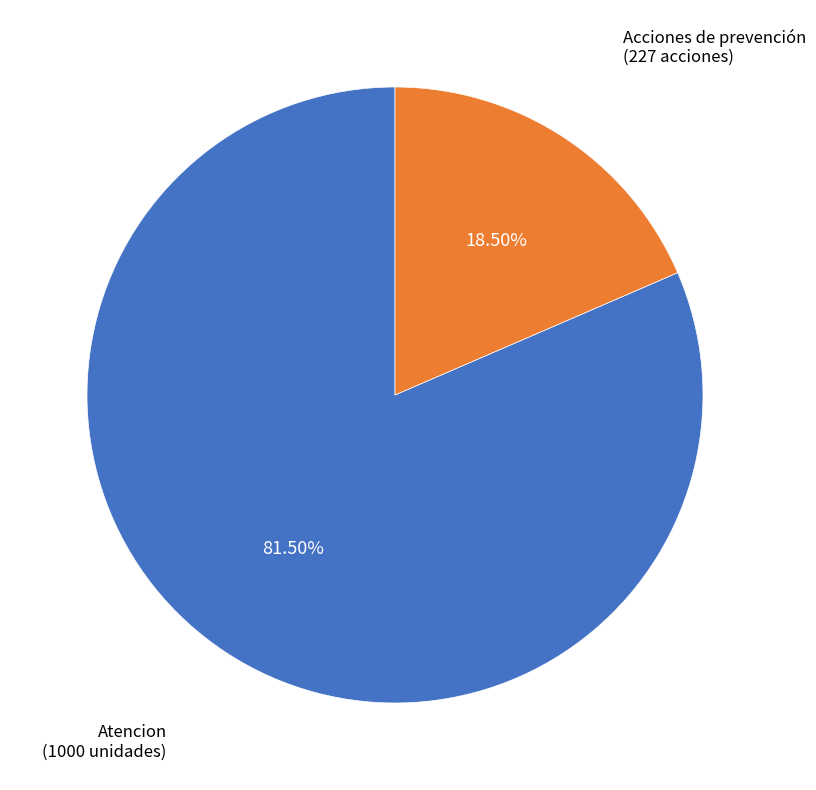

Which category has the biggest portion of the pie?

Atencion